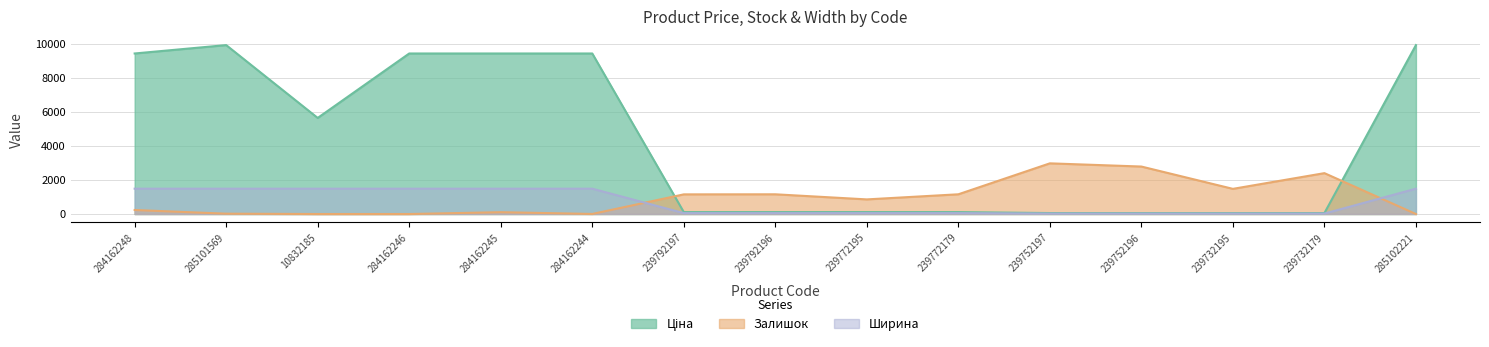

What is the approximate value of Ширина at 239792196?

53.6